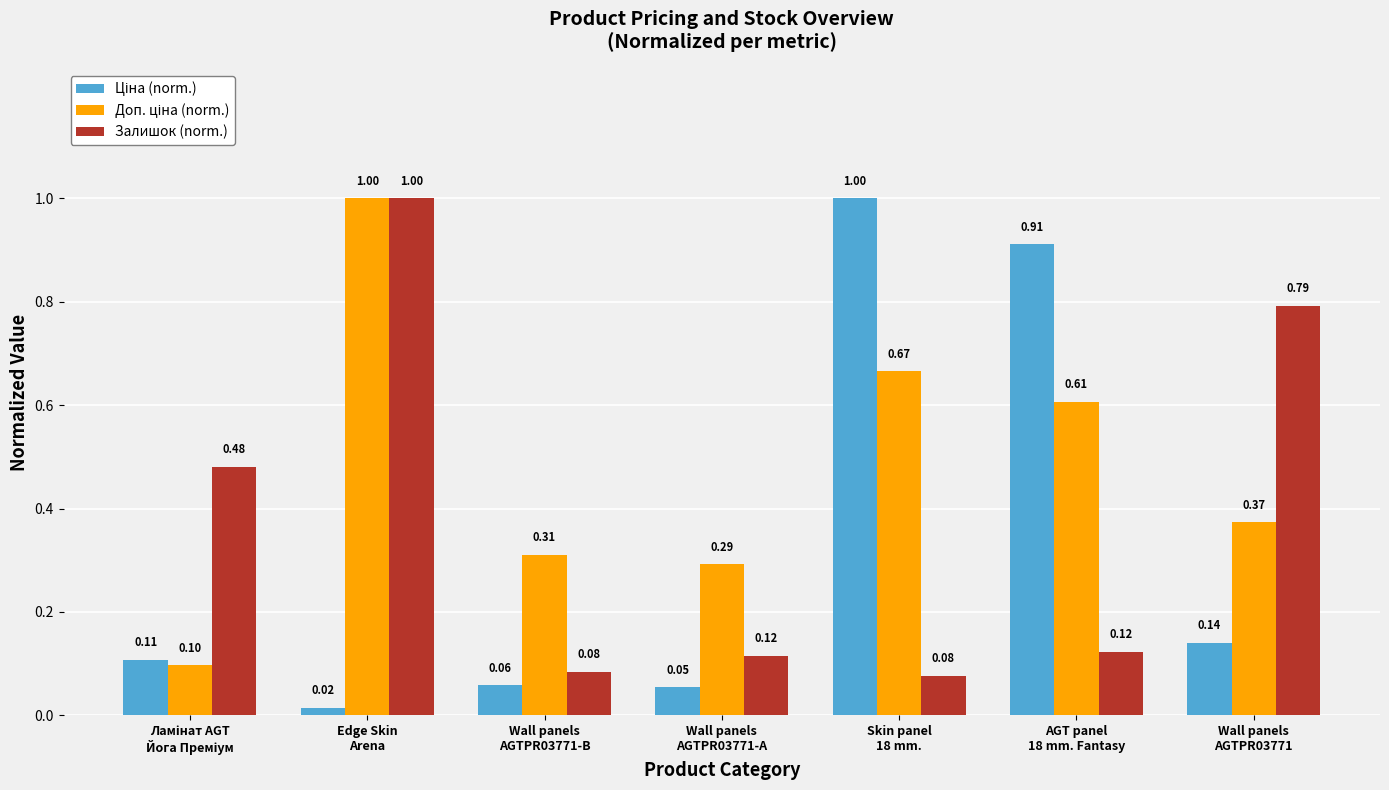

At how many categories does at least one series exceed 0?

7